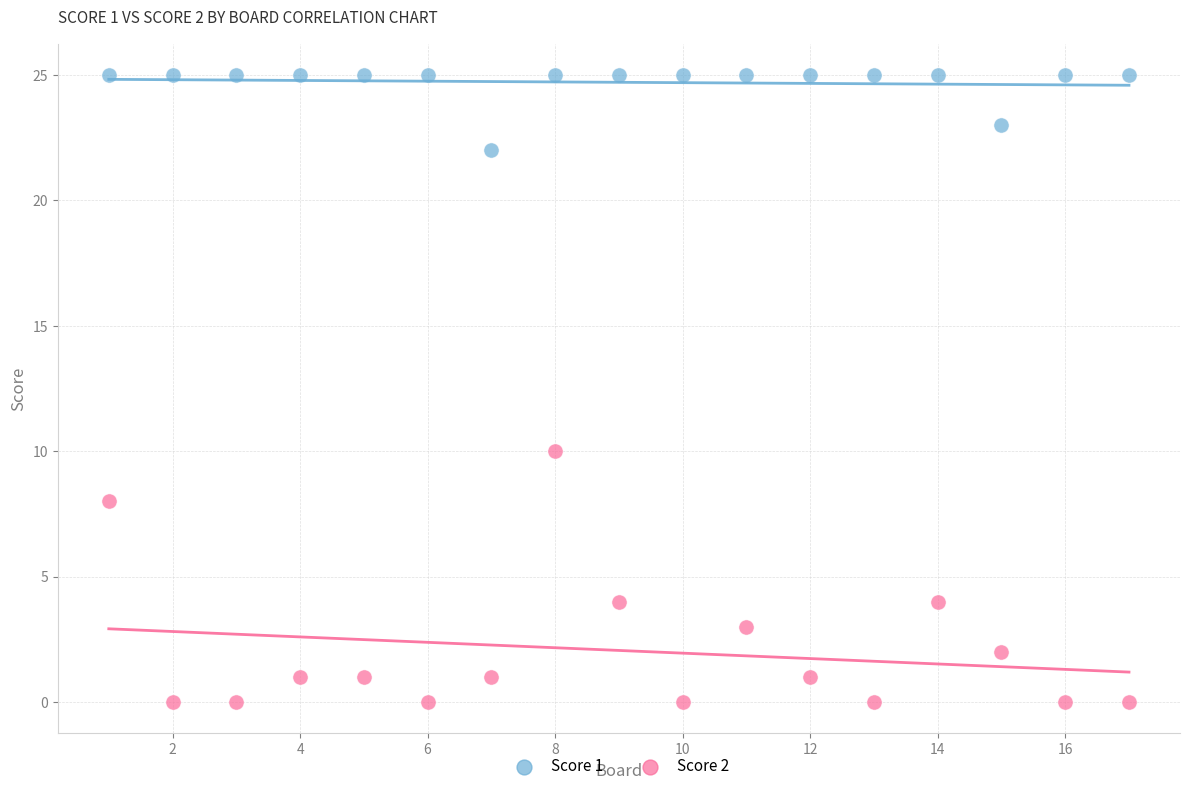

What are all the series names shown in the legend?

Score 1, Score 2